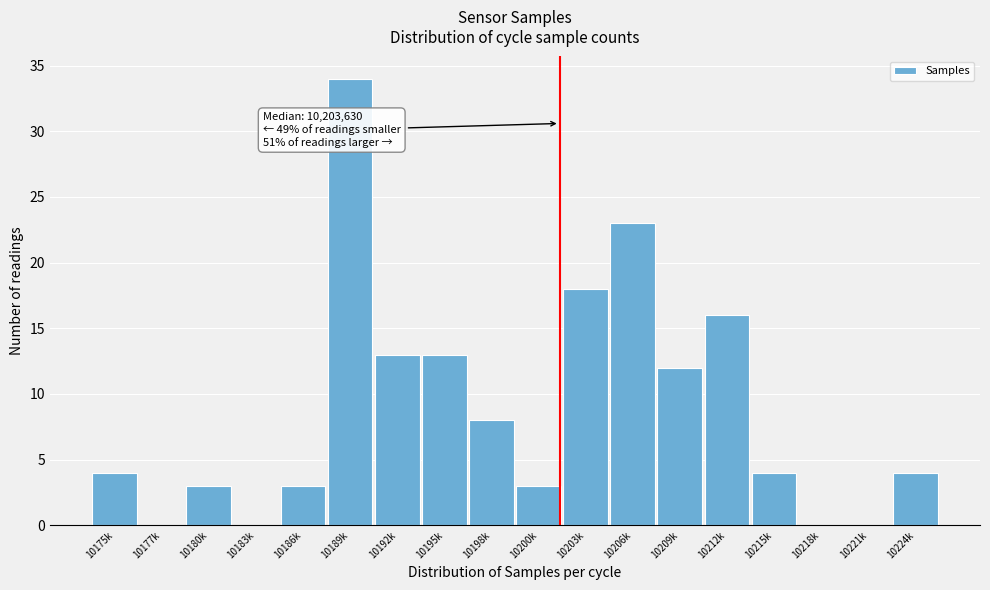

Reading left to right, extract all data points from this chart.

10175k=4	10177k=0	10180k=3	10183k=0	10186k=3	10189k=34	10192k=13	10195k=13	10198k=8	10200k=3	10203k=18	10206k=23	10209k=12	10212k=16	10215k=4	10218k=0	10221k=0	10224k=4